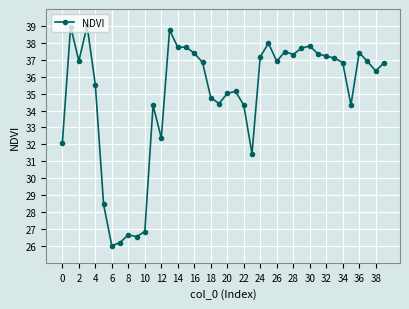

What is the difference between the maximum and second lowest values?

12.8